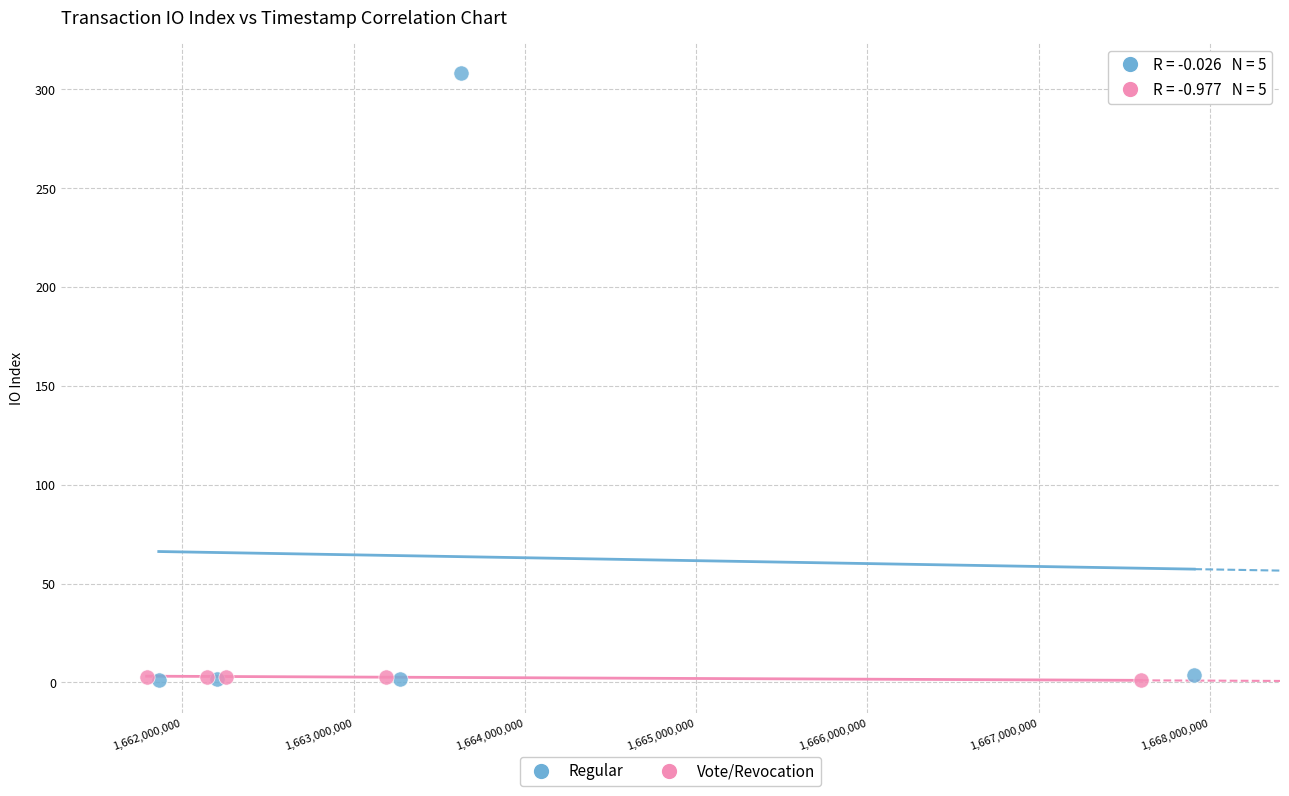

Which series has the widest spread of Y values?

Regular